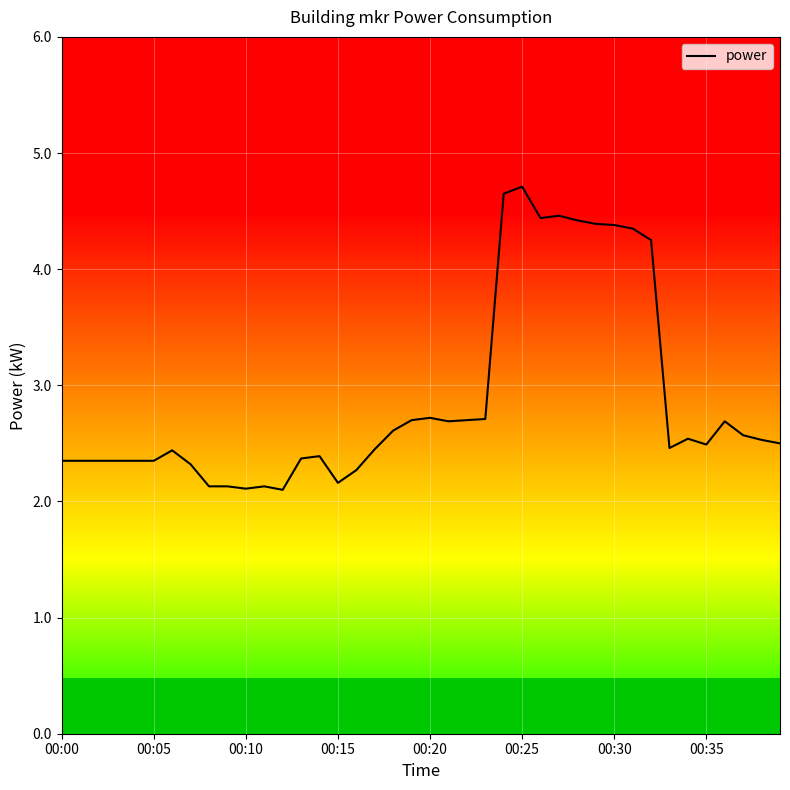

What is the maximum value shown in the chart?

4.7